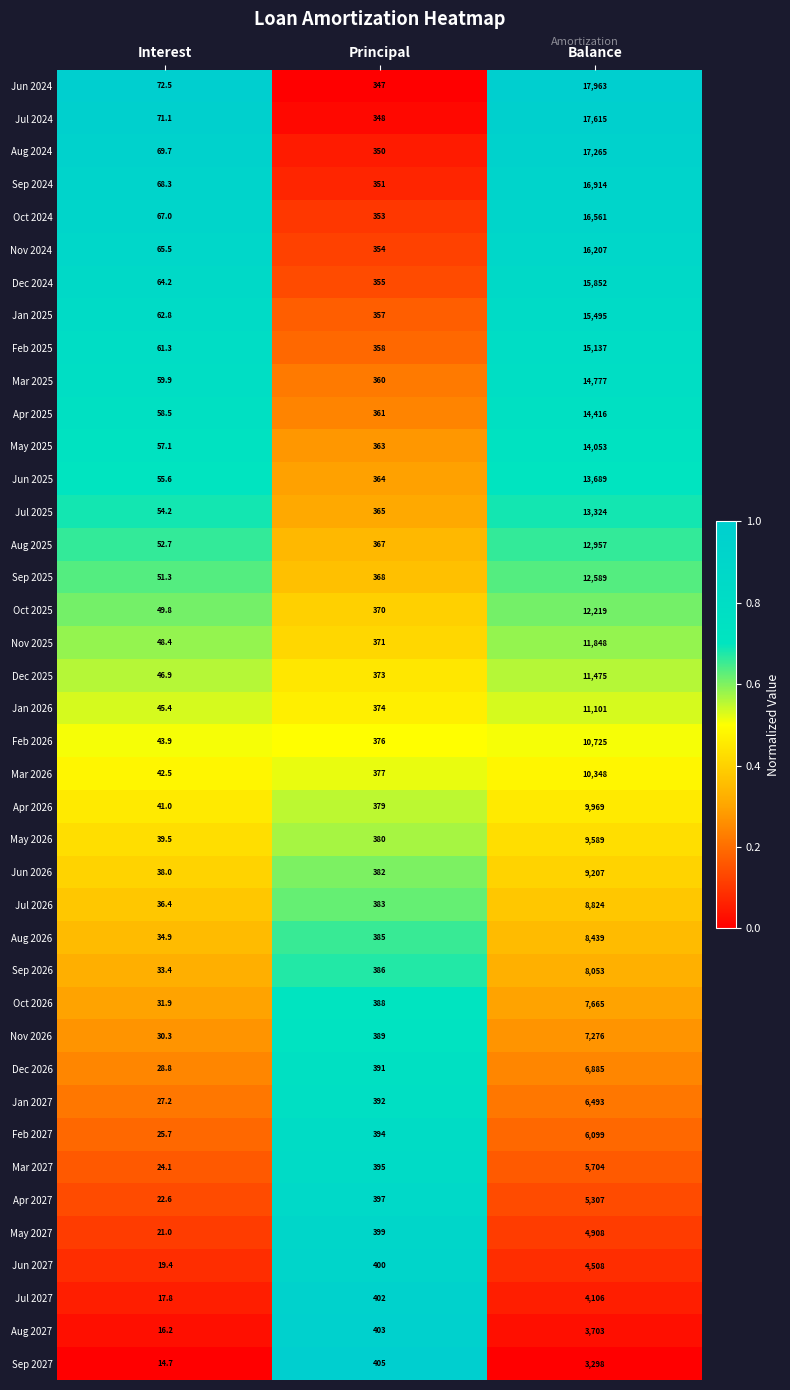

Read the Mar 2027 value at Interest.

24.1